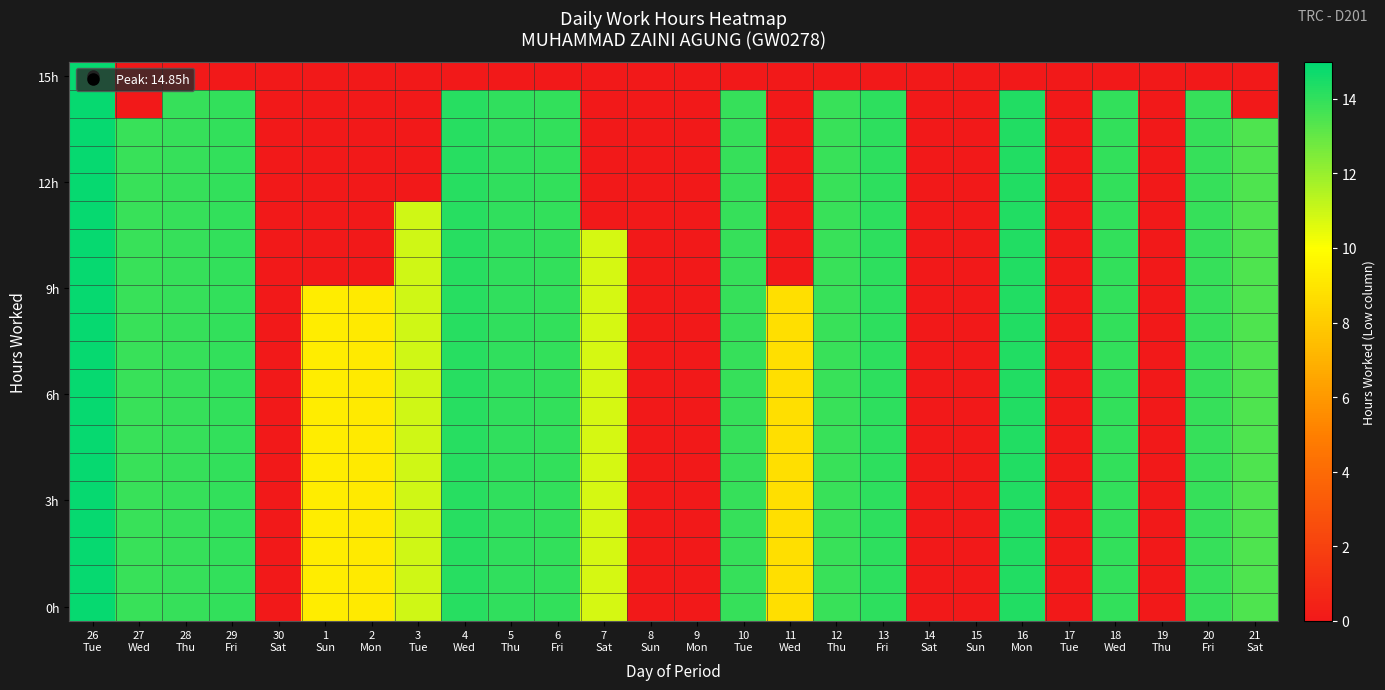

Between 30 Sat and 18 Wed, which series saw the biggest shift?

0h